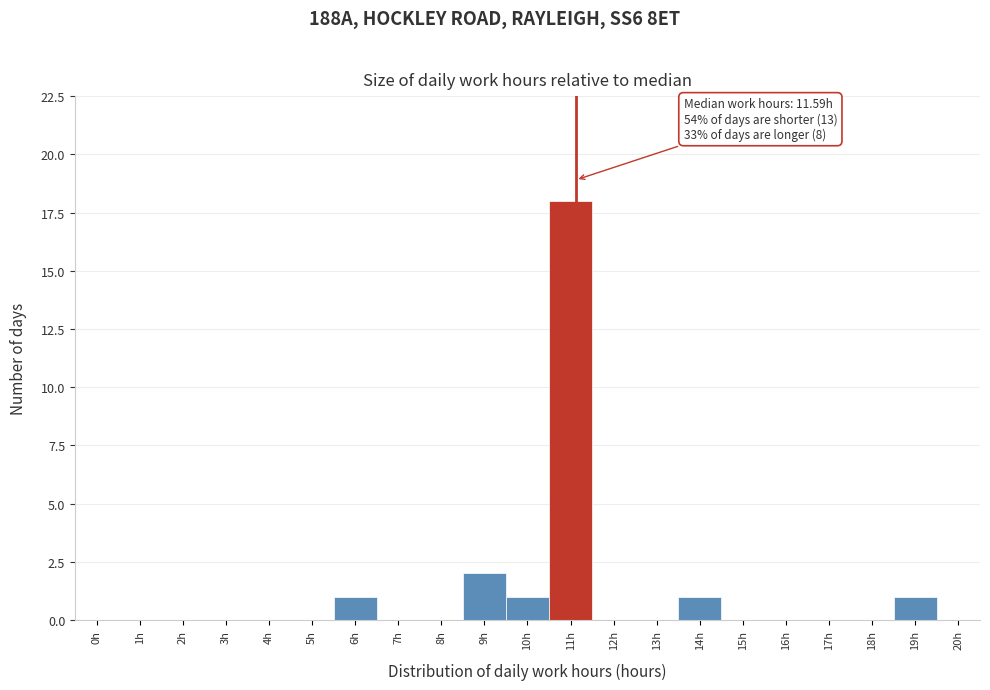

Reading left to right, list all the values displayed in this chart.

0h=0	1h=0	2h=0	3h=0	4h=0	5h=0	6h=1	7h=0	8h=0	9h=2	10h=1	11h=18	12h=0	13h=0	14h=1	15h=0	16h=0	17h=0	18h=0	19h=1	20h=0